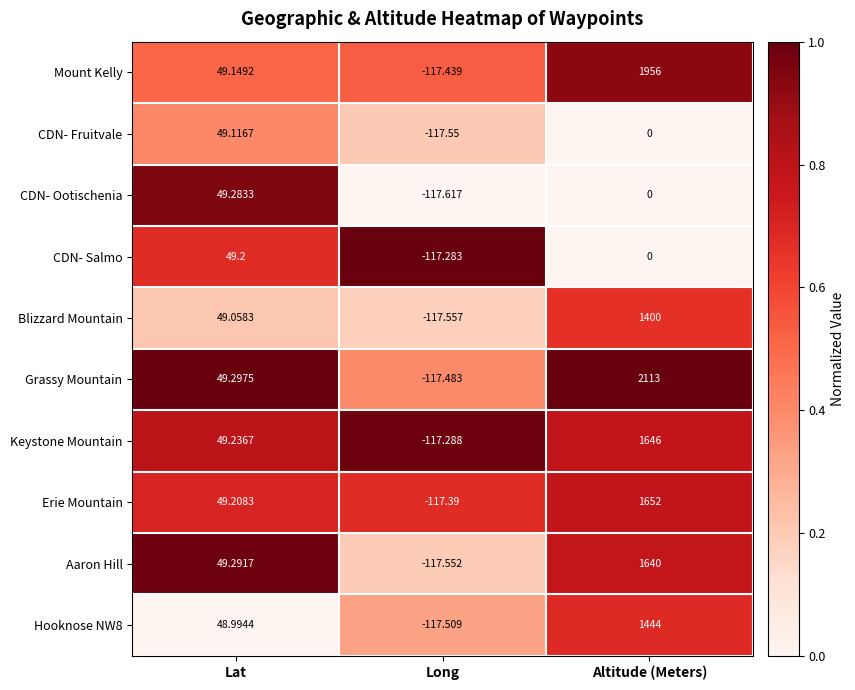

At which label does CDN- Salmo first exceed 0?

Lat